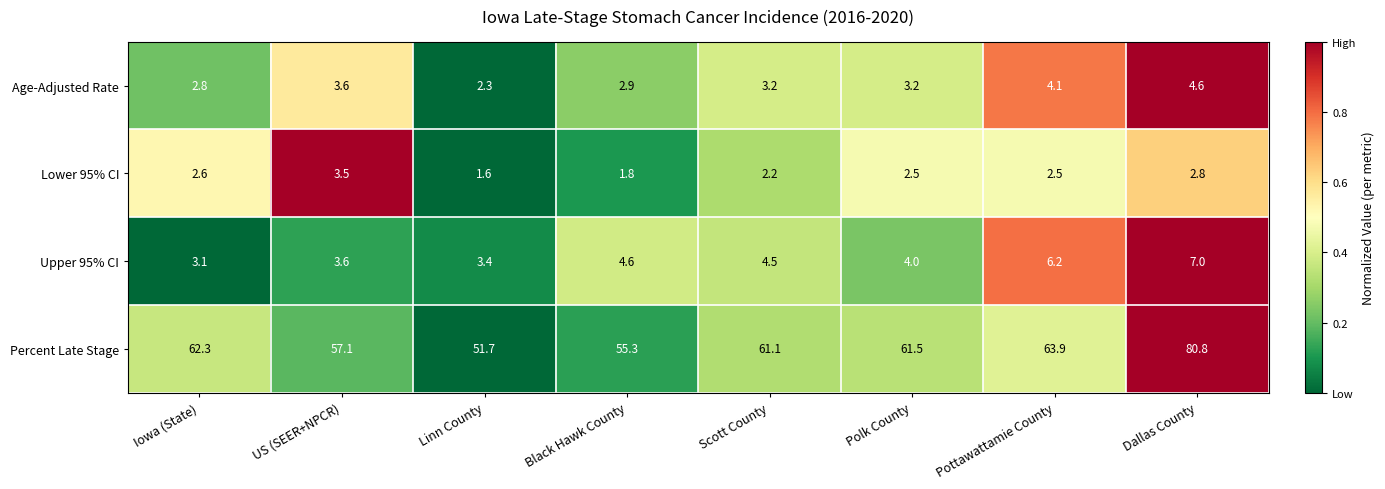

What is the average value of the Age-Adjusted Rate series?

3.3